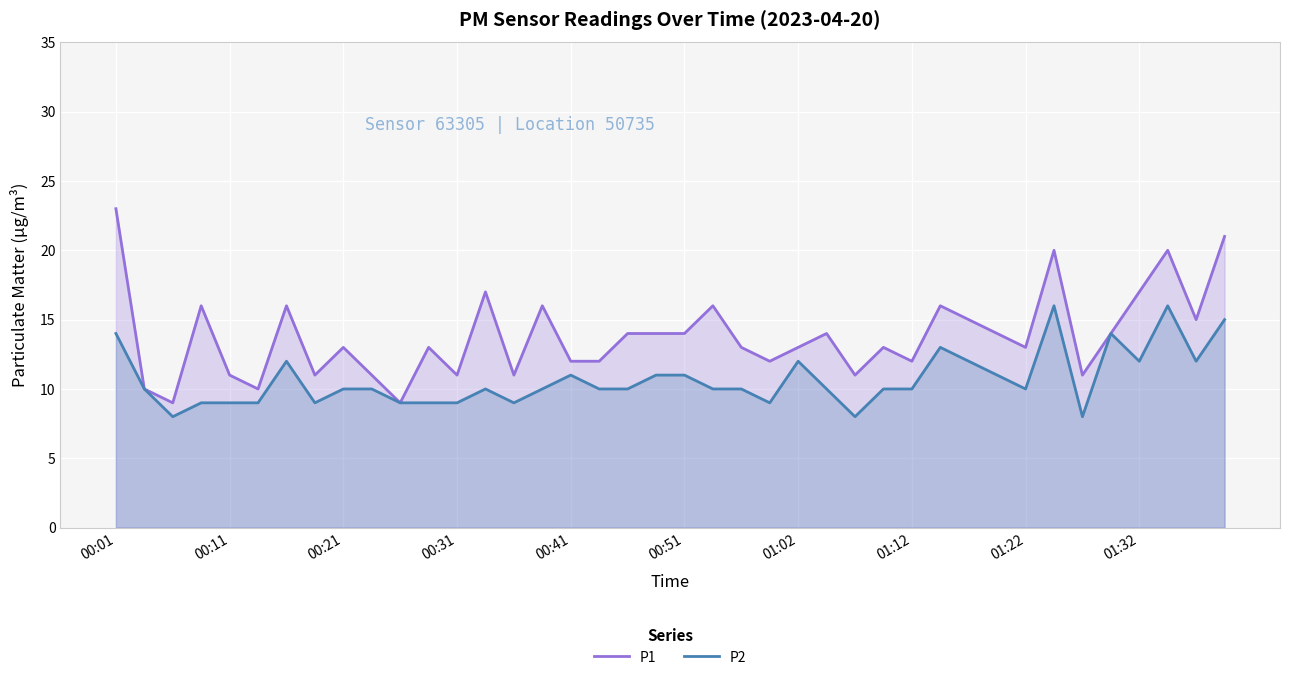

What is the maximum value for P1?

23